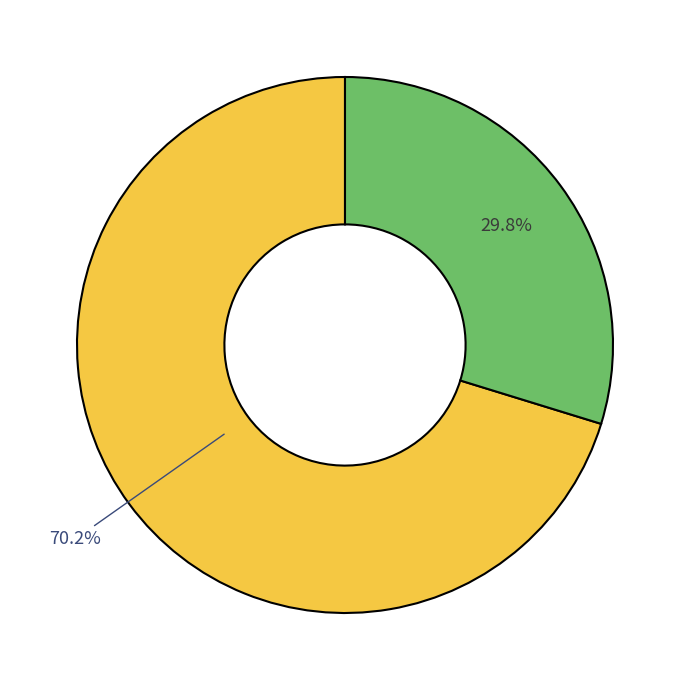

Is there a majority slice in this chart?

Yes